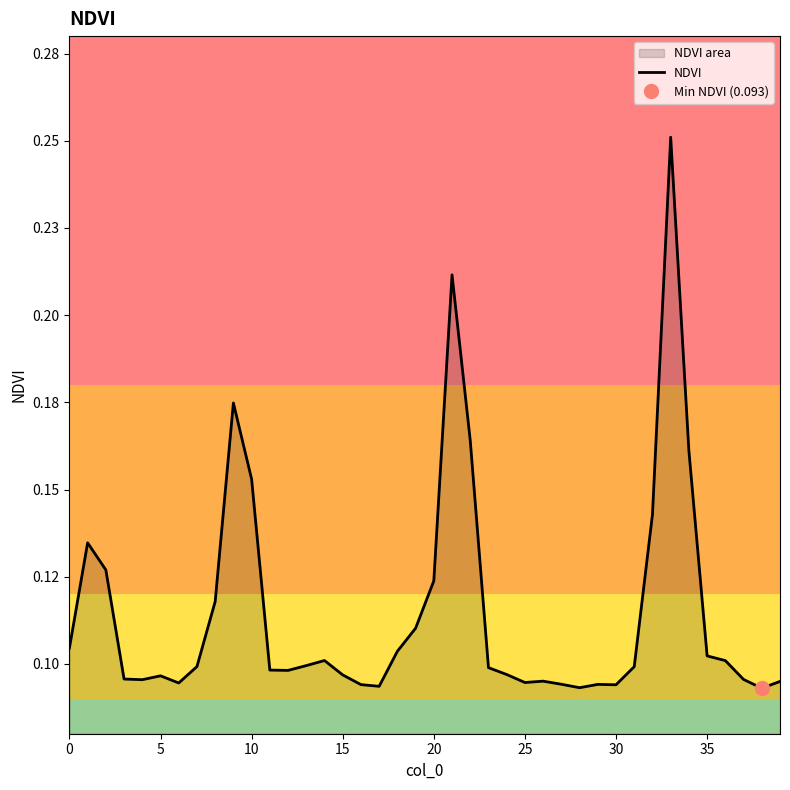

What is the change in value from 33 to 35?

-0.1